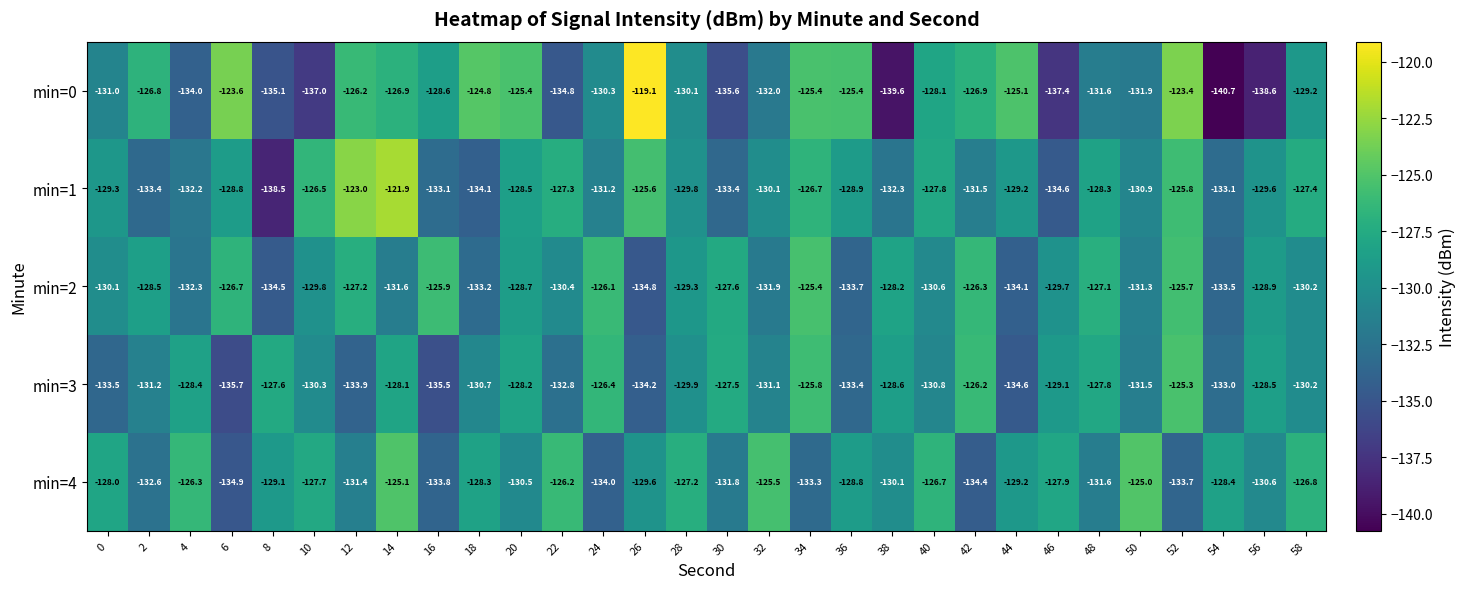

What is the smallest value displayed?

-140.7